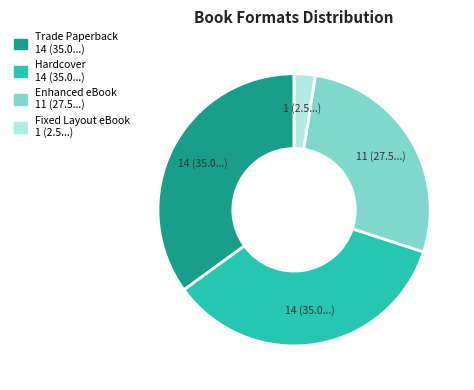

What is the ratio of the value at Fixed Layout eBook to the value at Hardcover?

0.1